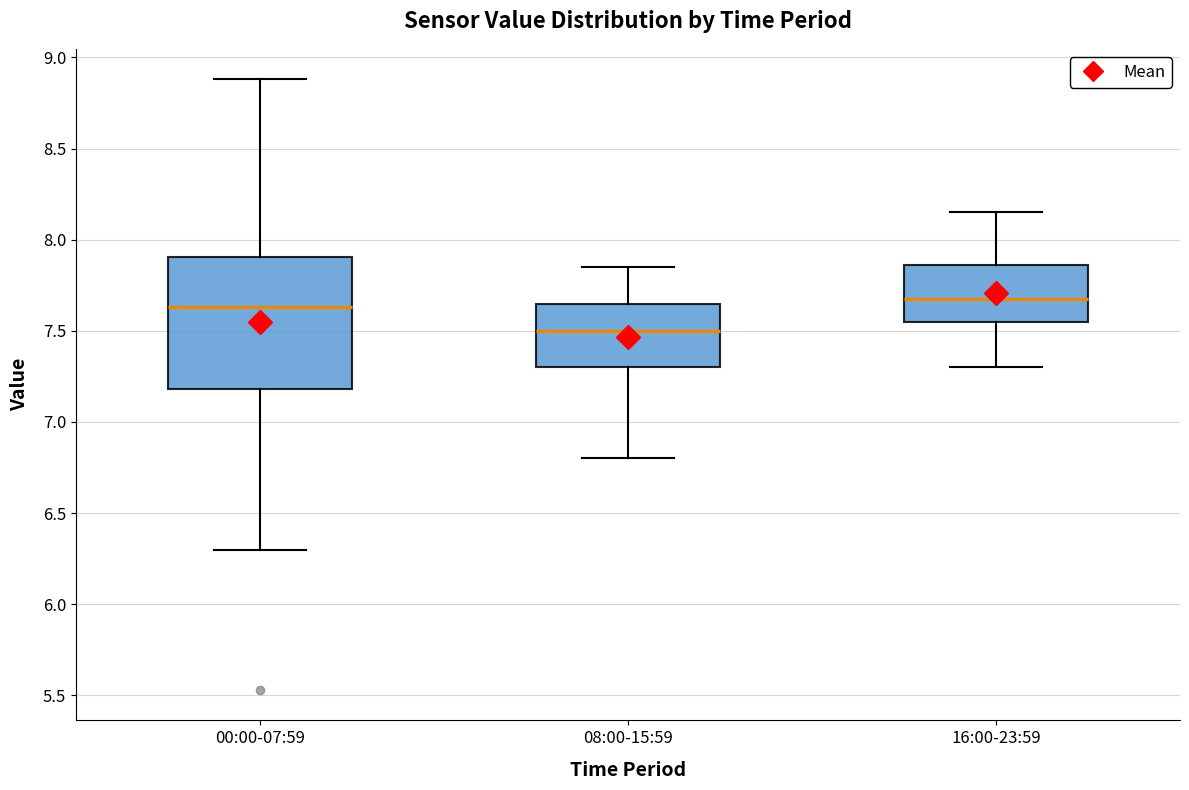

Which box's median line is the lowest?

08:00-15:59